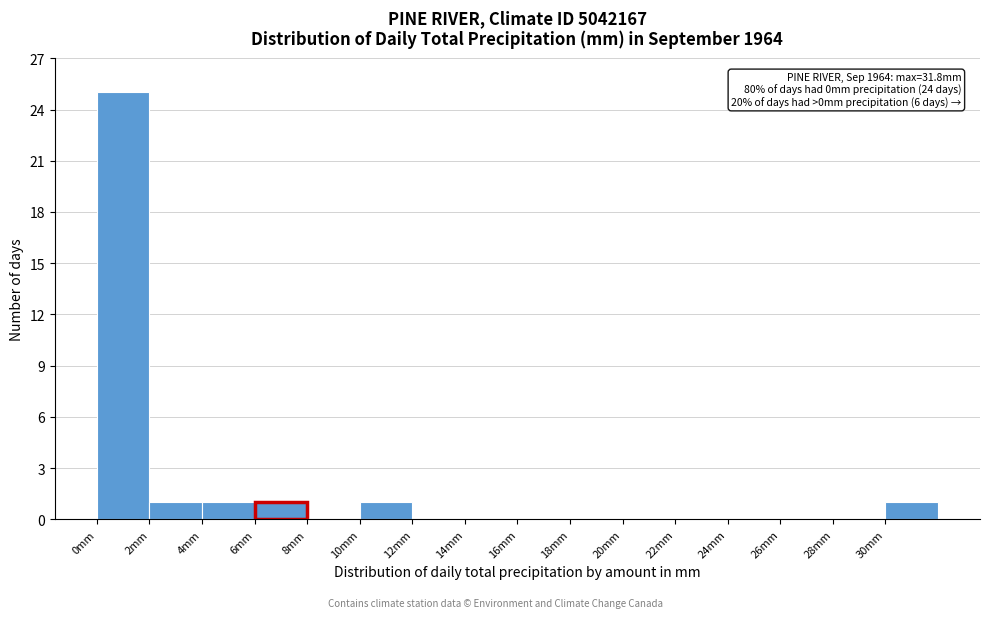

Which range on the x-axis has the tallest bar?

0 to 2